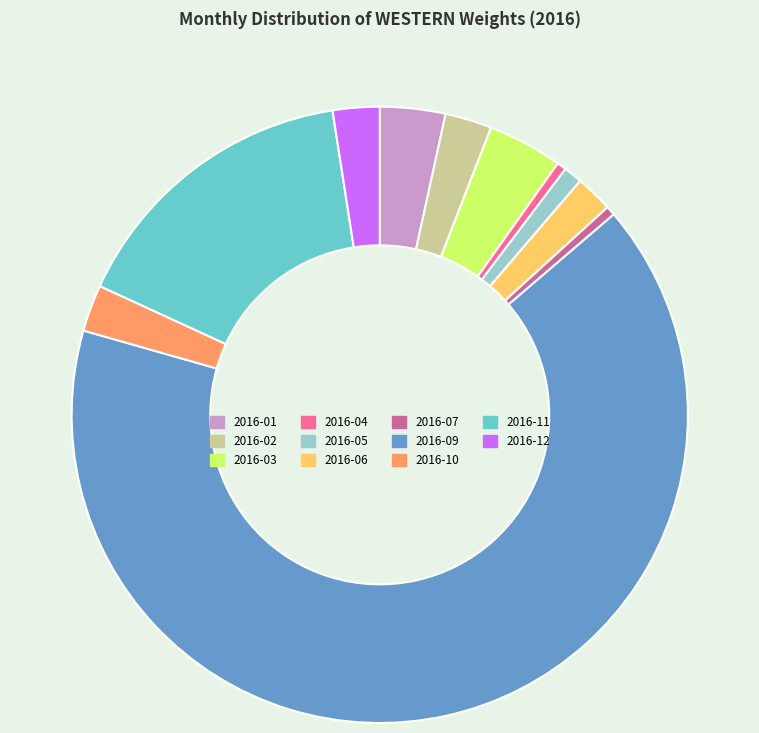

Which slice is the largest?

2016-09